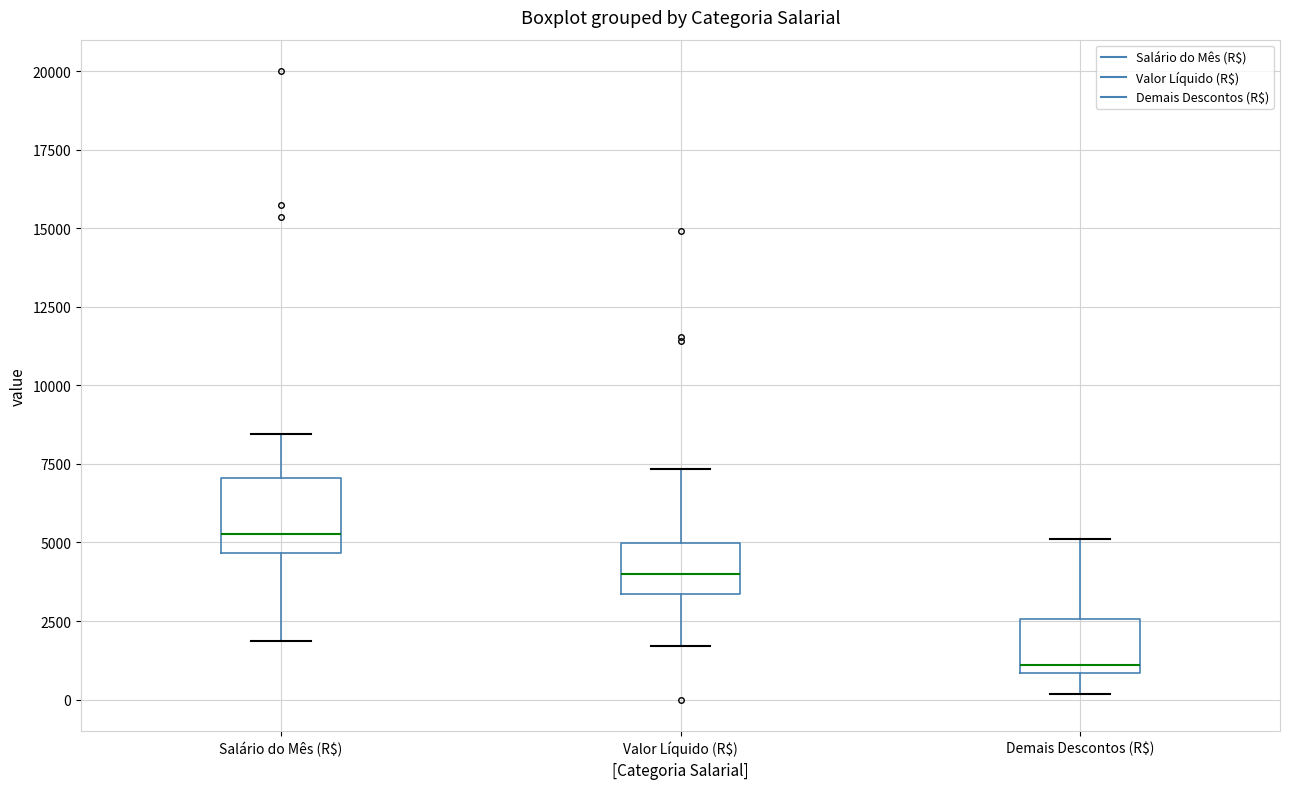

Which box is the tallest, from its lower edge to its upper edge?

Salário do Mês (R$)